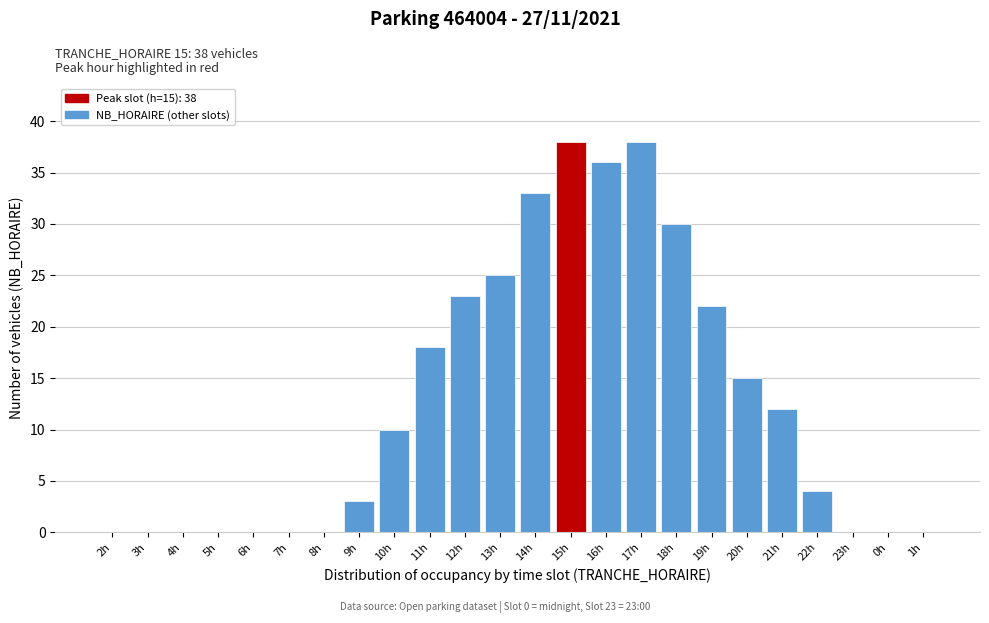

What is the greatest value displayed?

38